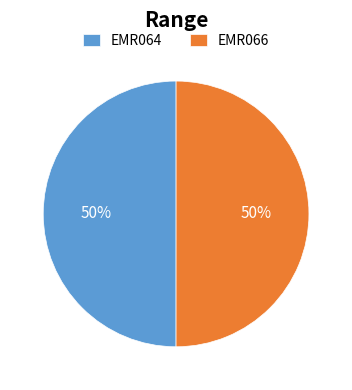

To the nearest percent, what portion does EMR066 represent?

50%